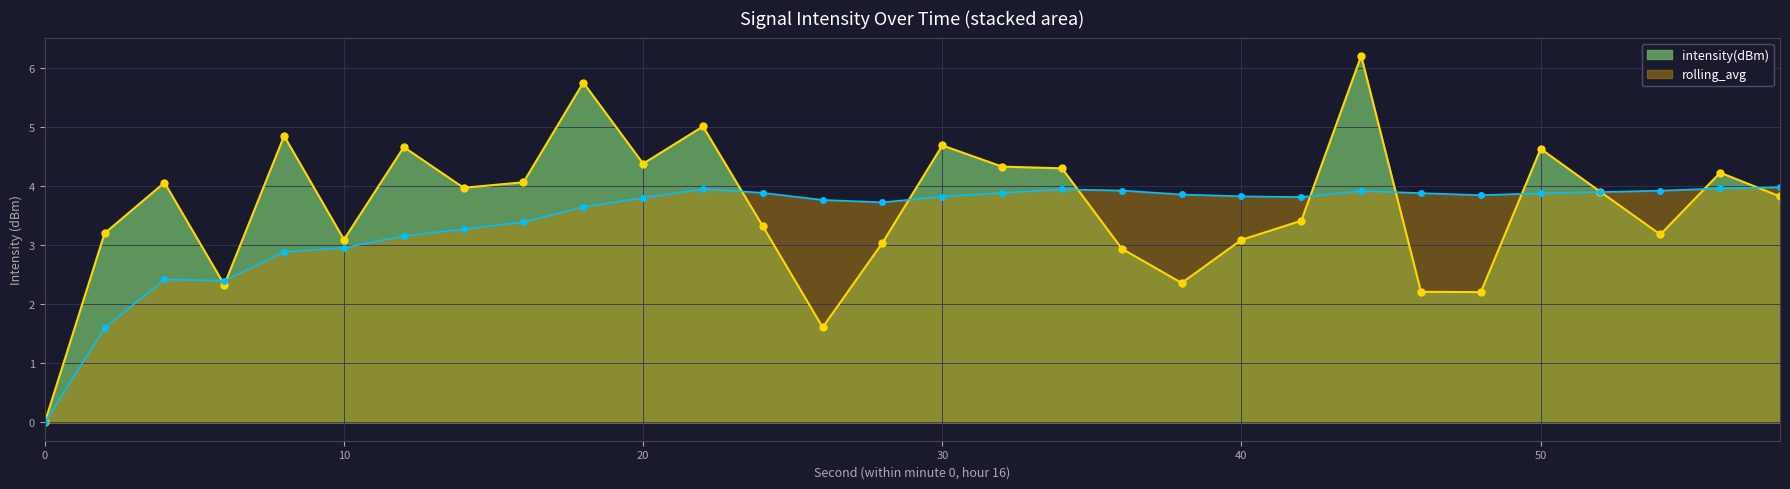

Where is the first local maximum for intensity(dBm)?

4